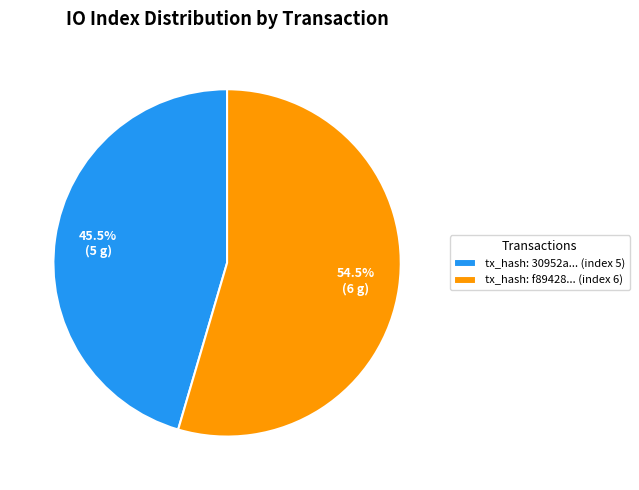

Is the sum of tx_hash: f89428... (index 6) and tx_hash: 30952a... (index 5) greater than half?

Yes